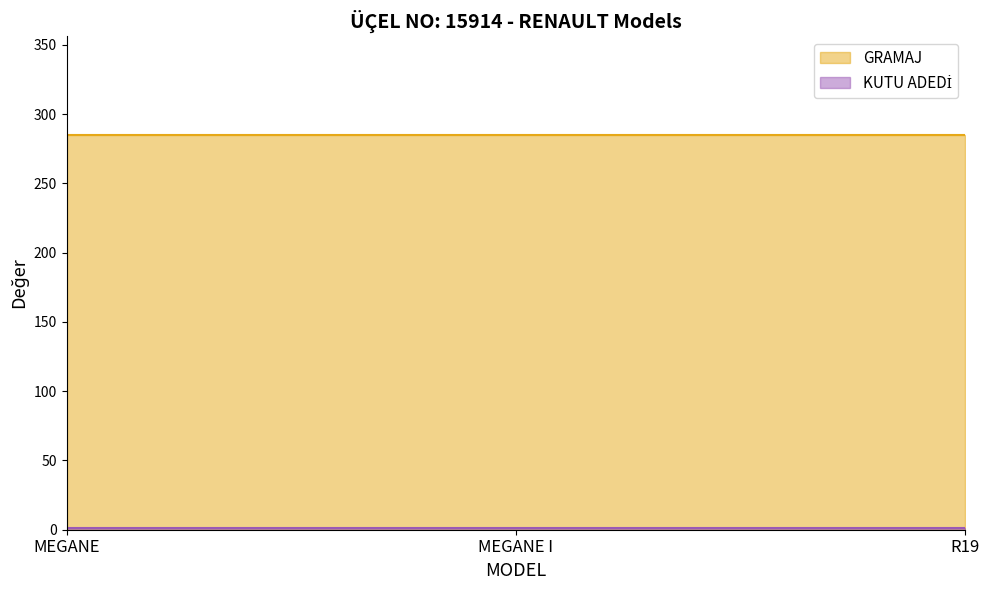

The GRAMAJ series shows 285 at MEGANE I. True or false?

True